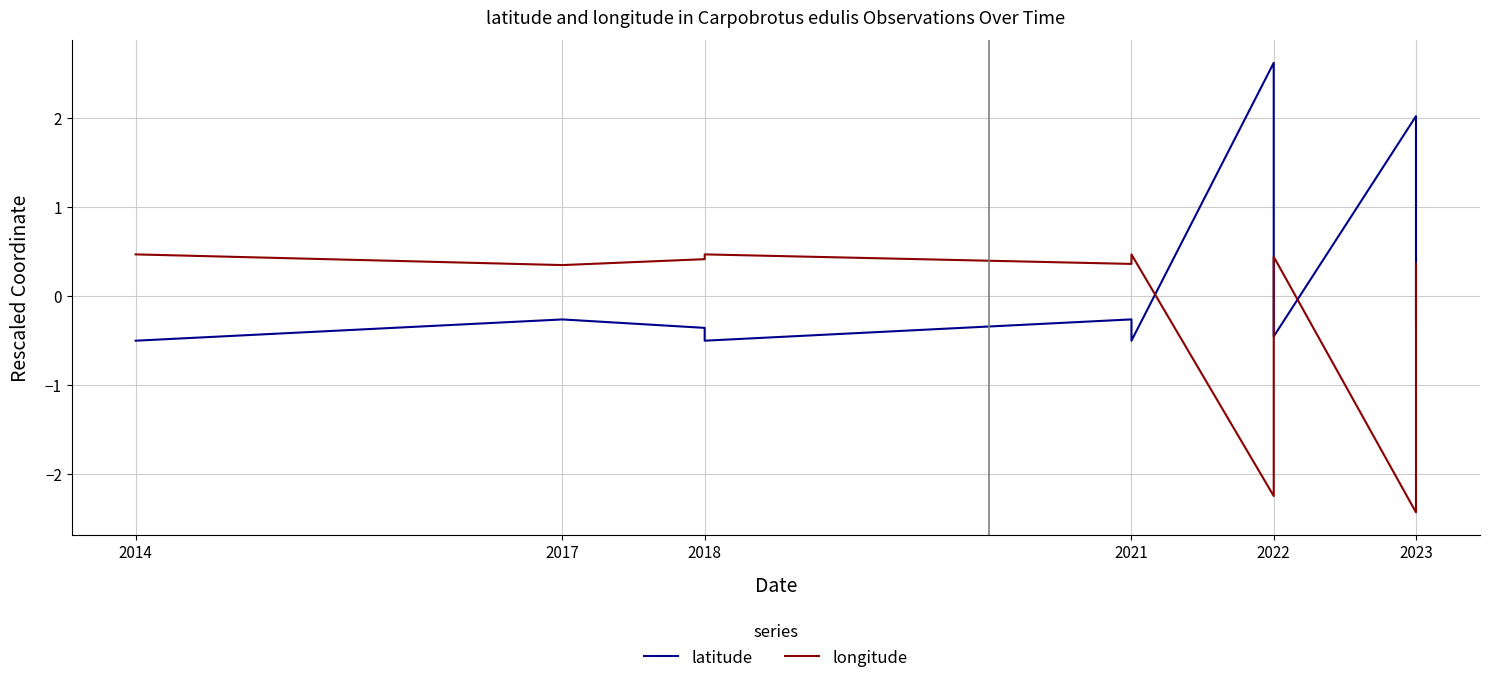

How many interior local peaks does the latitude series have?

4